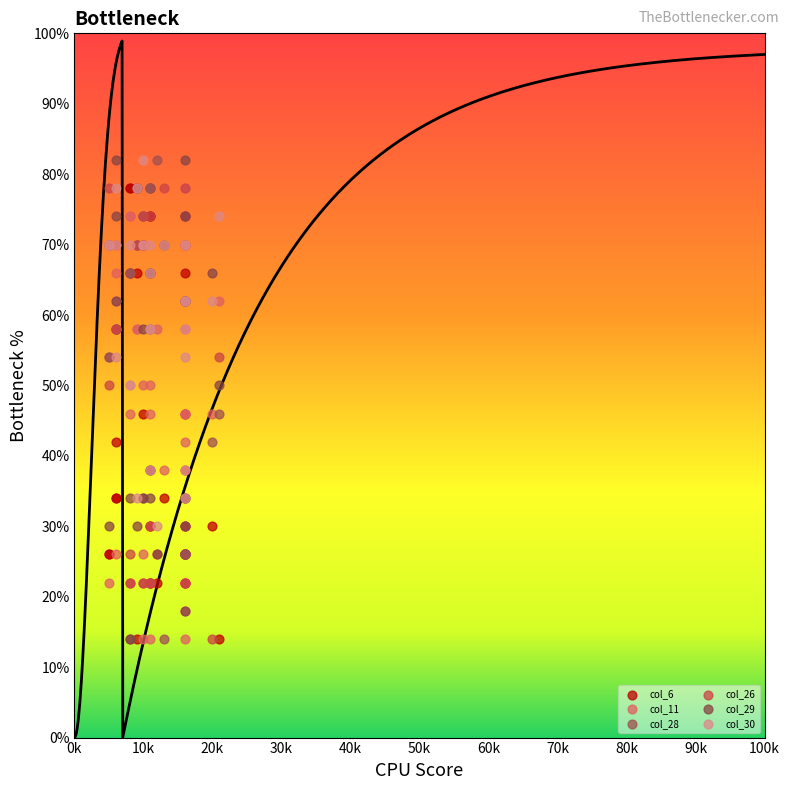

Which series has the widest spread of Y values?

col_28